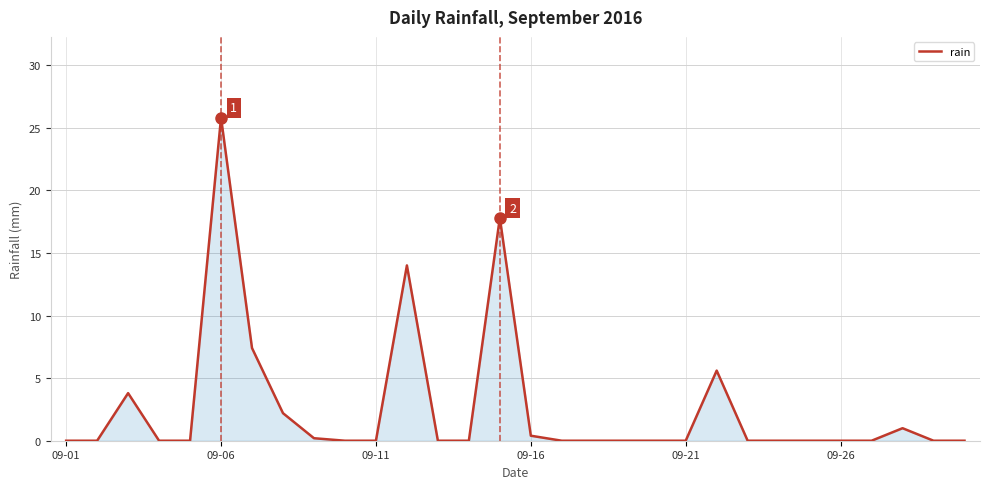

What is the greatest value displayed?

25.8